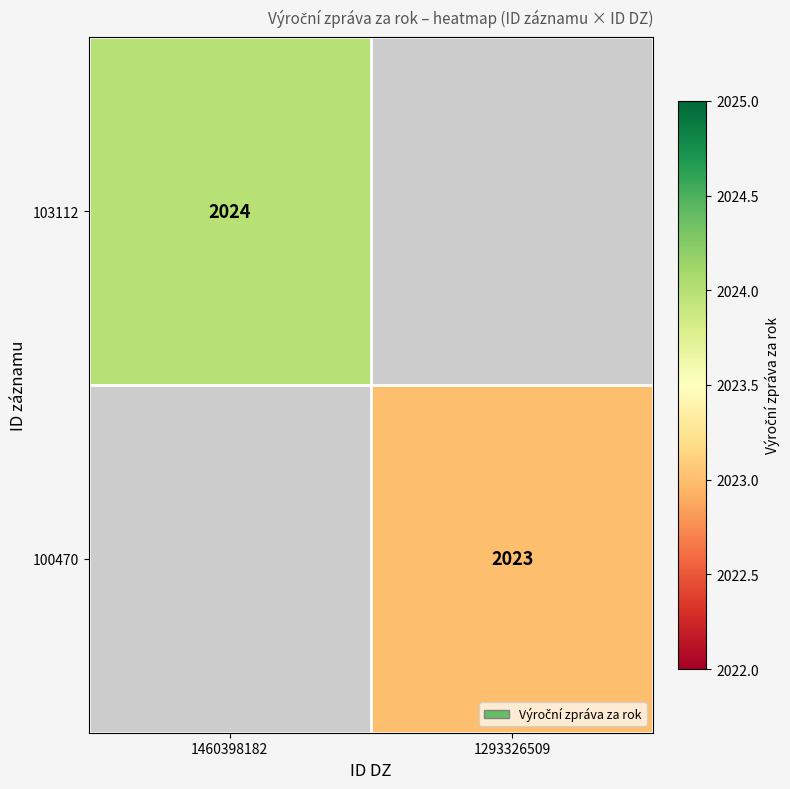

True or false: 103112 has a value of 2024 at 1460398182.

True